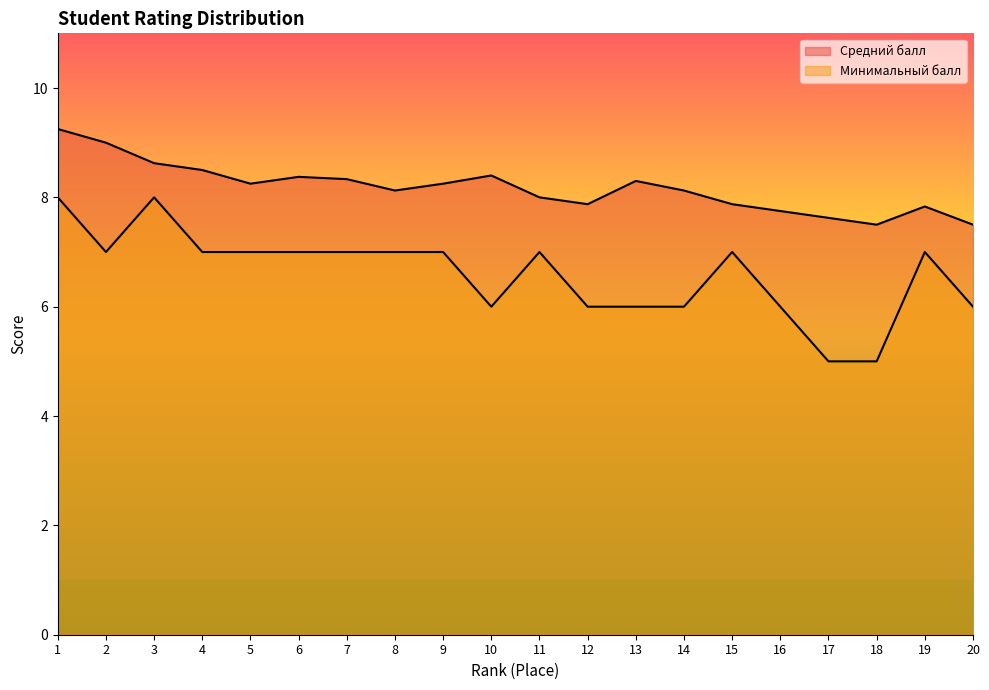

Rank the categories by Средний балл value from lowest to highest.

18, 20, 17, 16, 19, 12, 15, 11, 8, 14, 5, 9, 13, 7, 6, 10, 4, 3, 2, 1